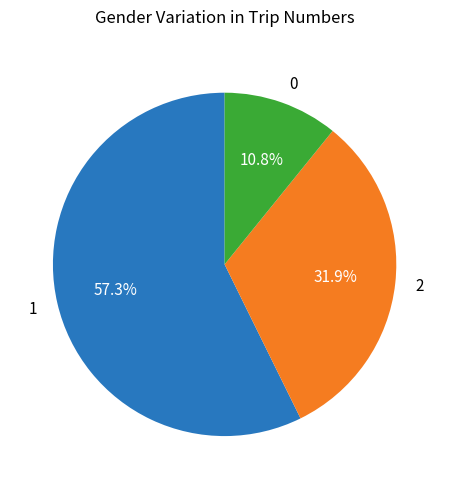

How many slices are in this pie chart?

3